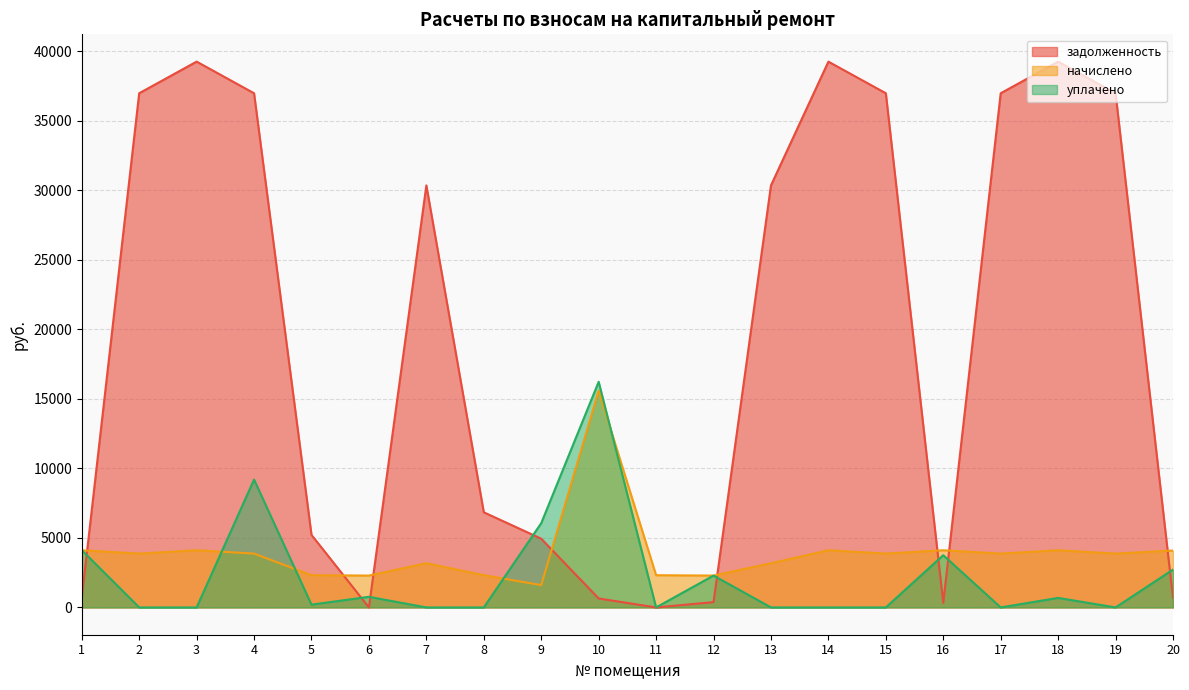

Reading left to right, what are all the values shown in this chart?

задолженность: 679.8	36966.8	39240.7	36966.8	5214.8	0.0	30340.1	6840.0	4941.4	643.5	0.0	381.6	30340.1	39238.7	36966.8	330.1	36966.8	39240.7	36966.8	680.4
начислено: 4109.6	3871.5	4109.6	3871.5	2316.8	2289.5	3177.5	2316.8	1605.7	15578.4	2316.8	2289.5	3177.5	4109.6	3871.5	4109.6	3871.5	4109.6	3871.5	4089.2
уплачено: 4120.0	0.0	0.0	9192.0	200.0	763.6	0.0	0.0	6058.3	16221.9	0.0	2289.3	0.0	0.0	0.0	3755.0	0.0	685.0	0.0	2720.0